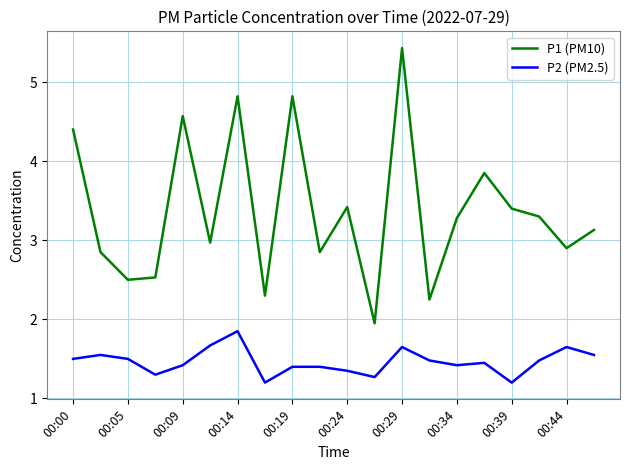

True or false: P2 (PM2.5) and P1 (PM10) cross at least once.

False